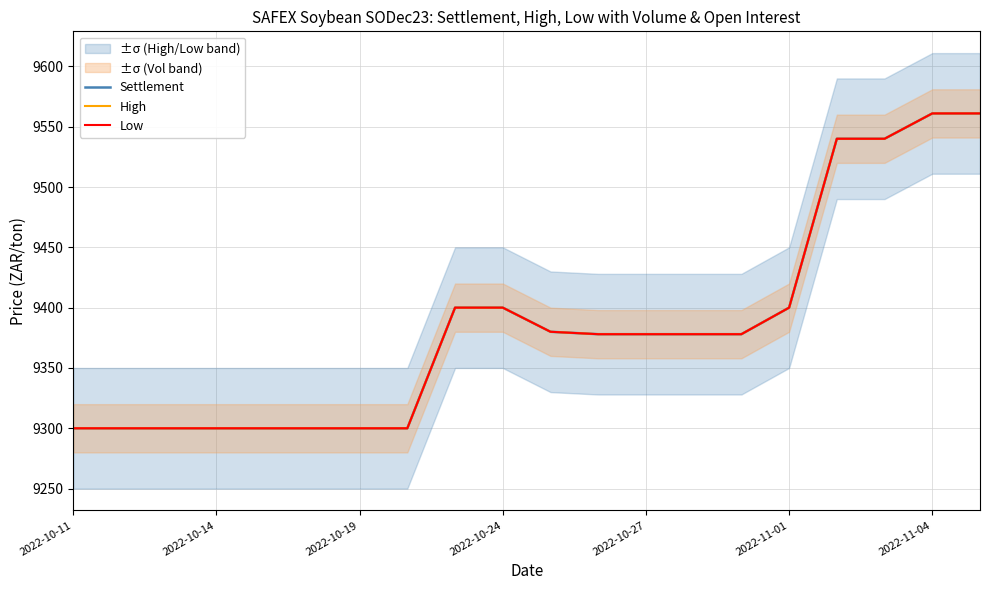

What is the difference between the maximum and minimum values in the High series?

261